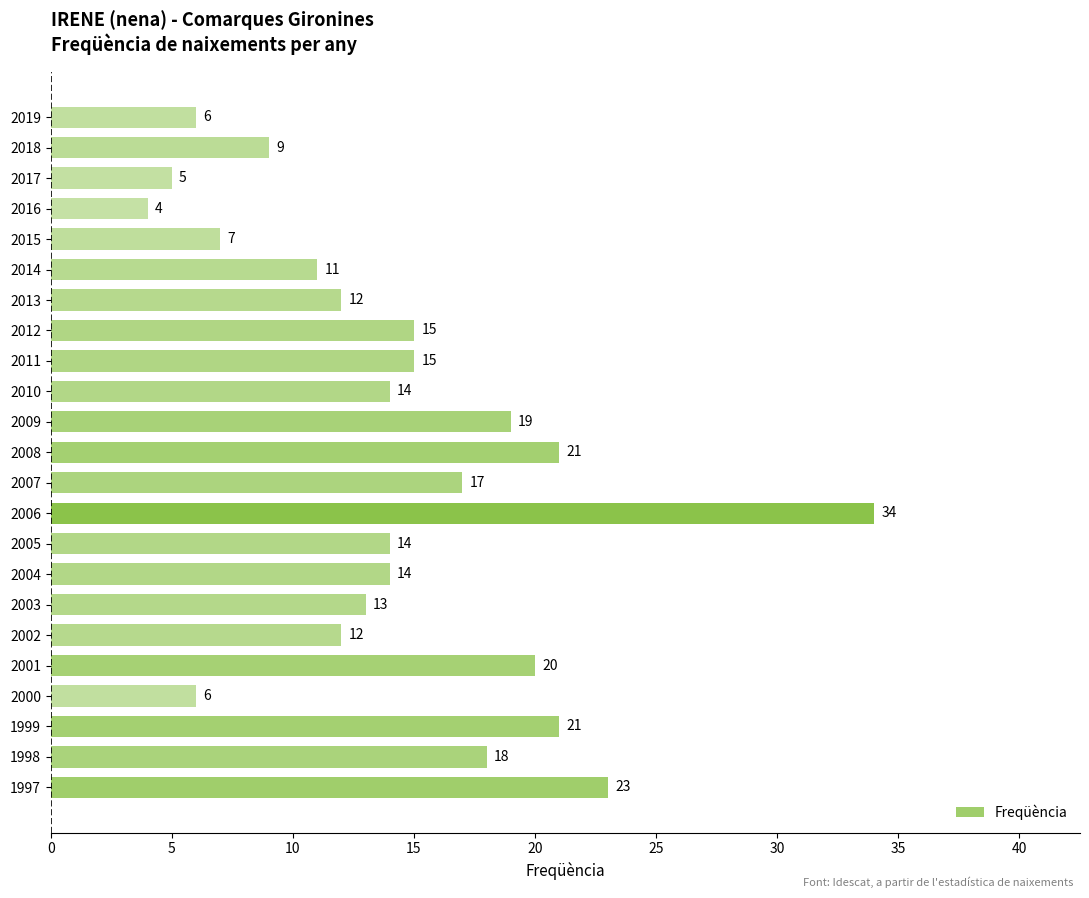

Which label corresponds to the largest value in the chart?

2006